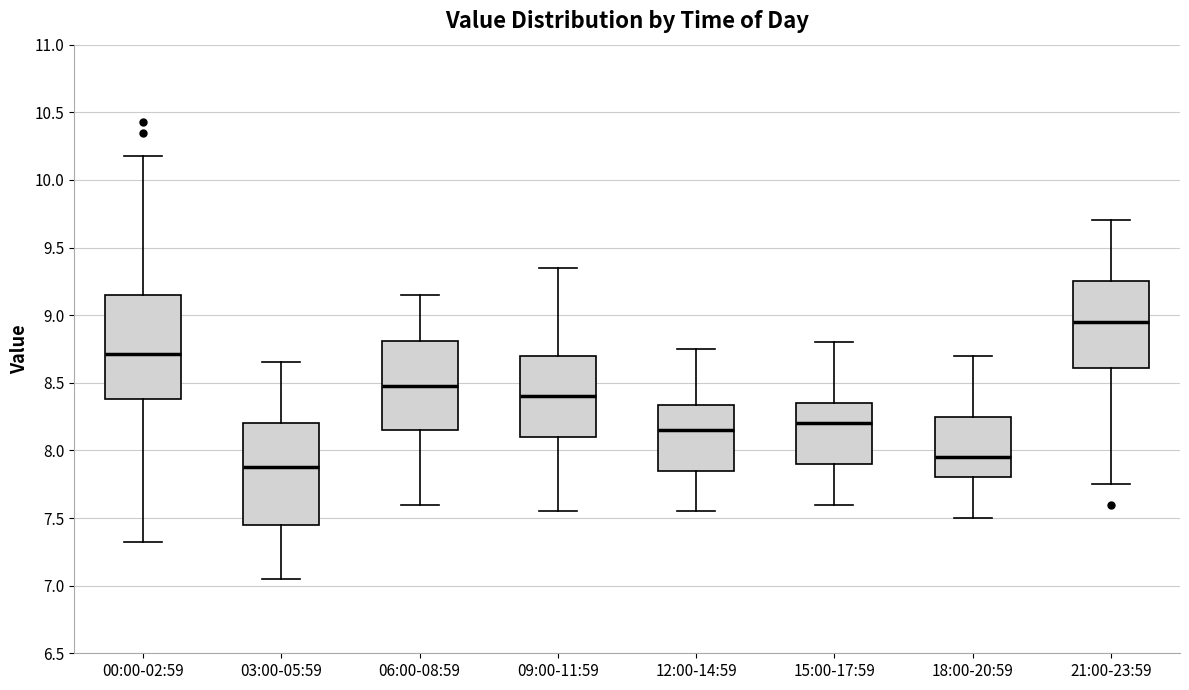

Where does the median line of the box for 15:00-17:59 sit on the y-axis? The values are not printed on the chart, so give them approximately, as read against the axis.

8.20